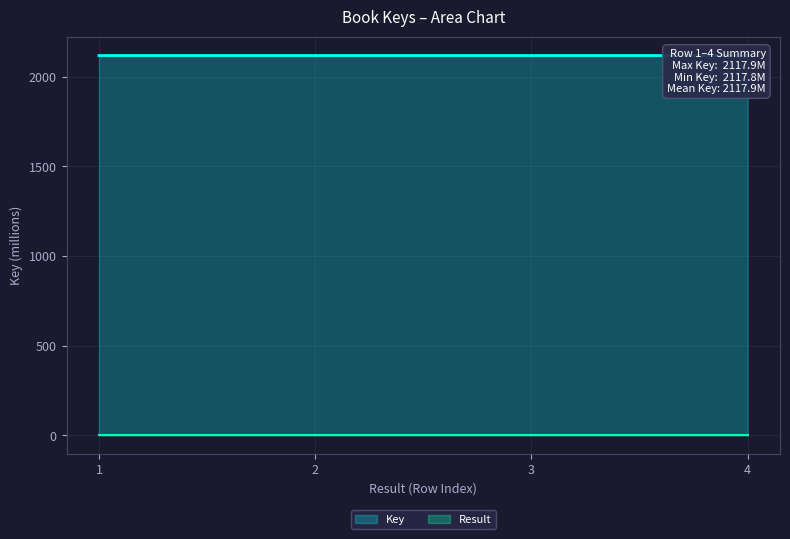

The value at 3 is 3313.3. True or false?

False